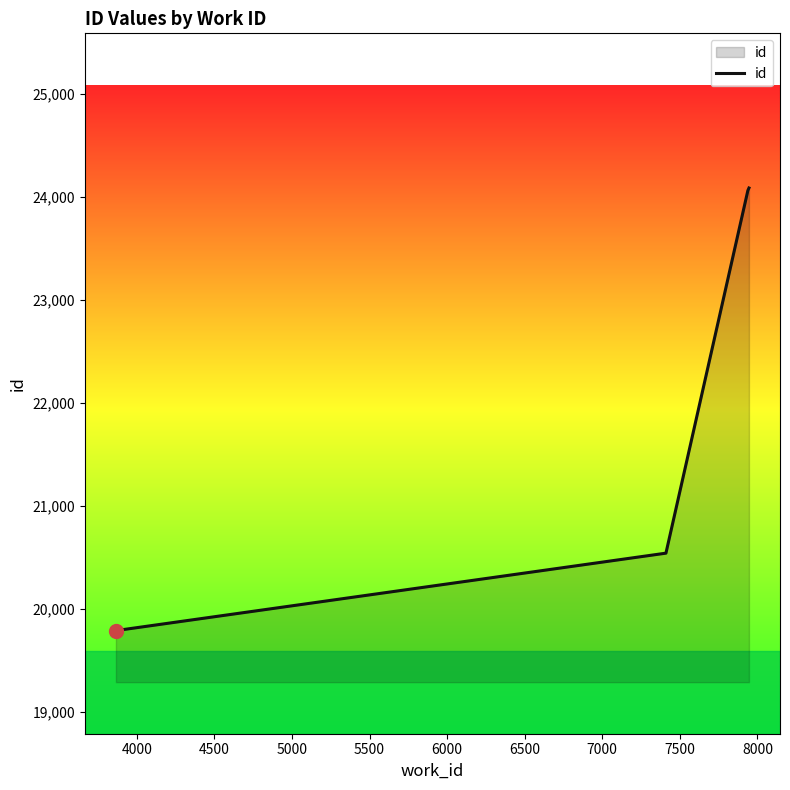

What is the maximum value shown in the chart?

24084